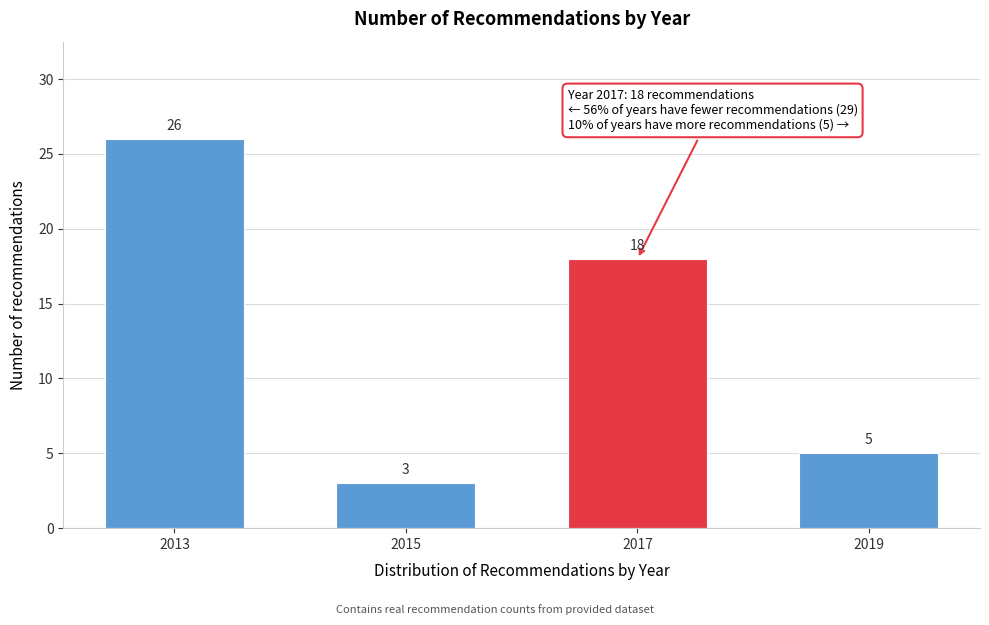

Reading left to right, list all the values displayed in this chart.

2013=26	2015=3	2017=18	2019=5